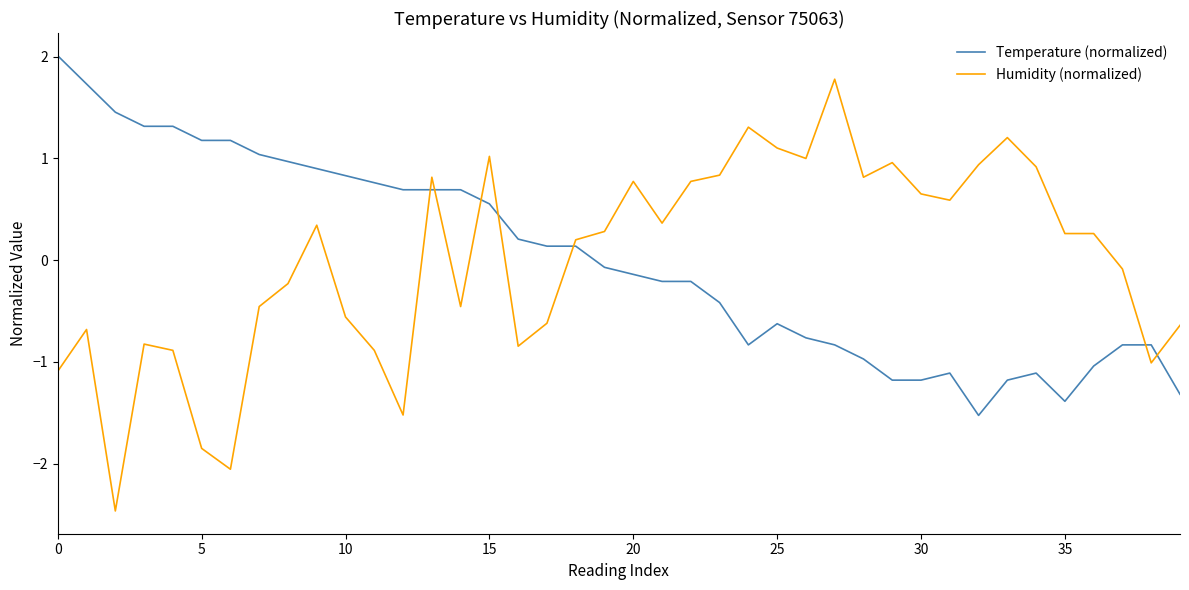

After their last crossing, which series has the higher values: Temperature (normalized) or Humidity (normalized)?

Humidity (normalized)